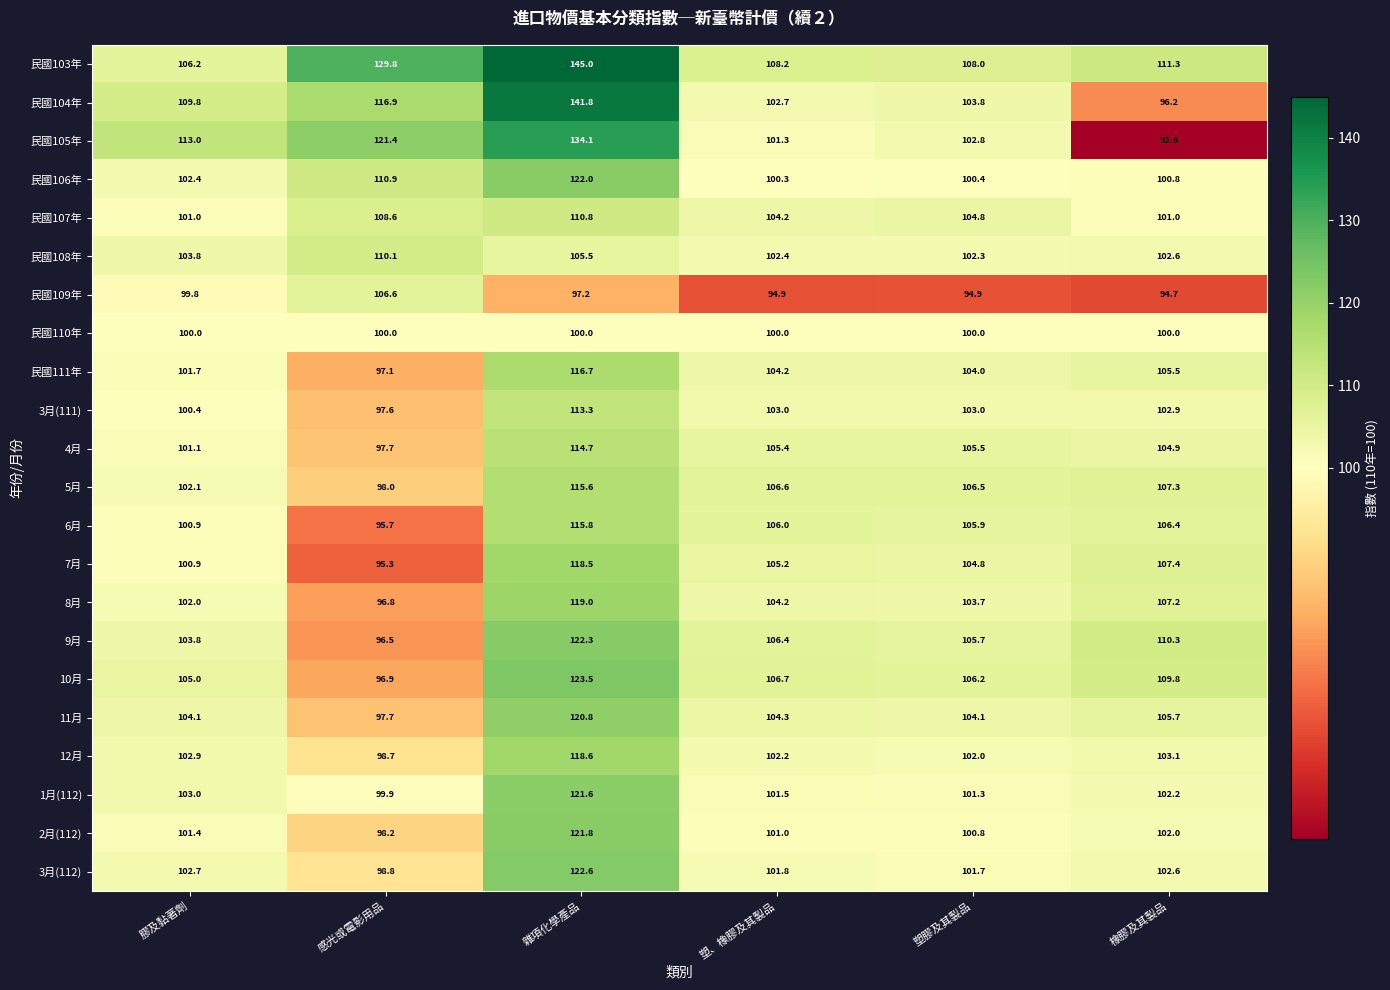

What is the sum of the 9月 values at 塑、橡膠及其製品 and 橡膠及其製品?

216.7